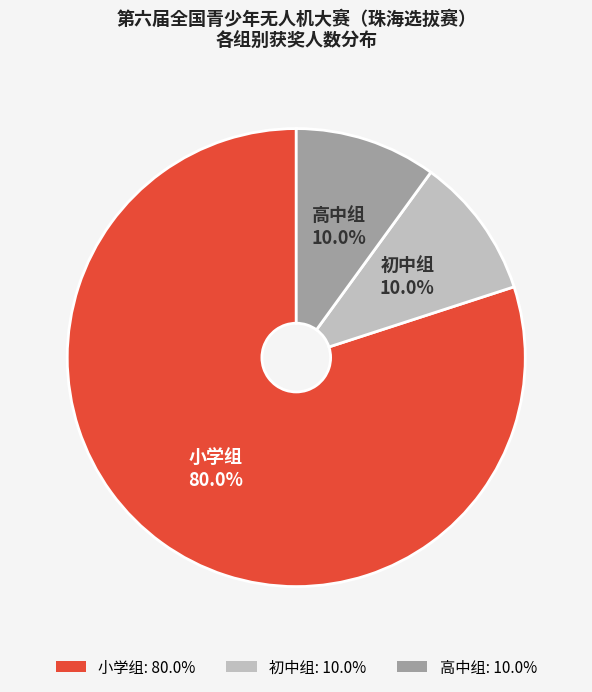

What is the total percentage of 初中组: 10.0% and 小学组: 80.0%?

90.0%